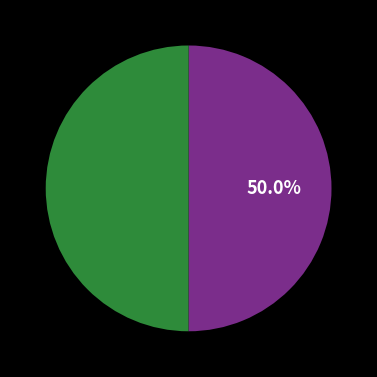

Count the number of slices in the pie.

2